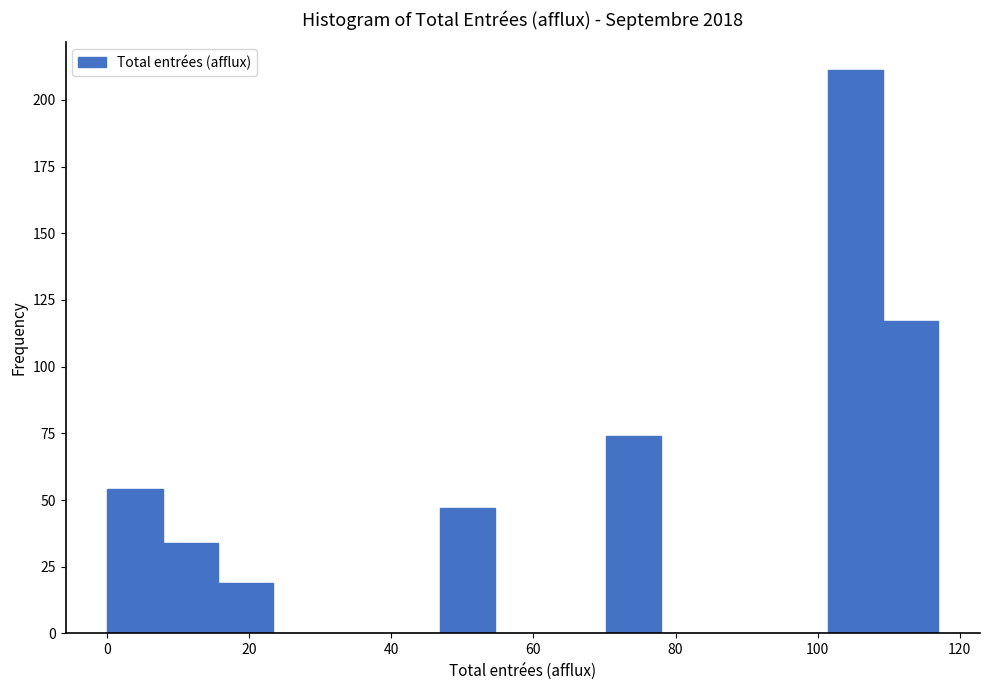

Around what value on the x-axis is the tallest bar? Give the approximate position of its centre, as read against the axis.

106